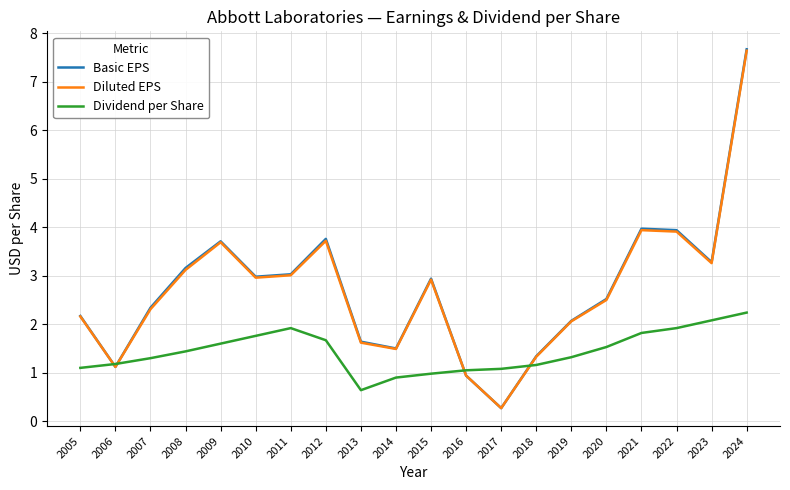

True or false: Dividend per Share and Basic EPS intersect in this chart.

True